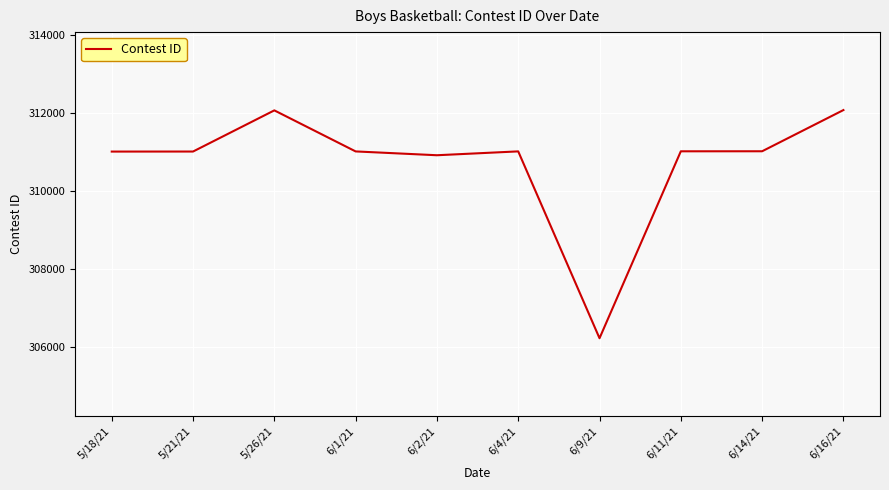

What is the ratio of the value at 6/4/21 to the value at 5/26/21?

1.0